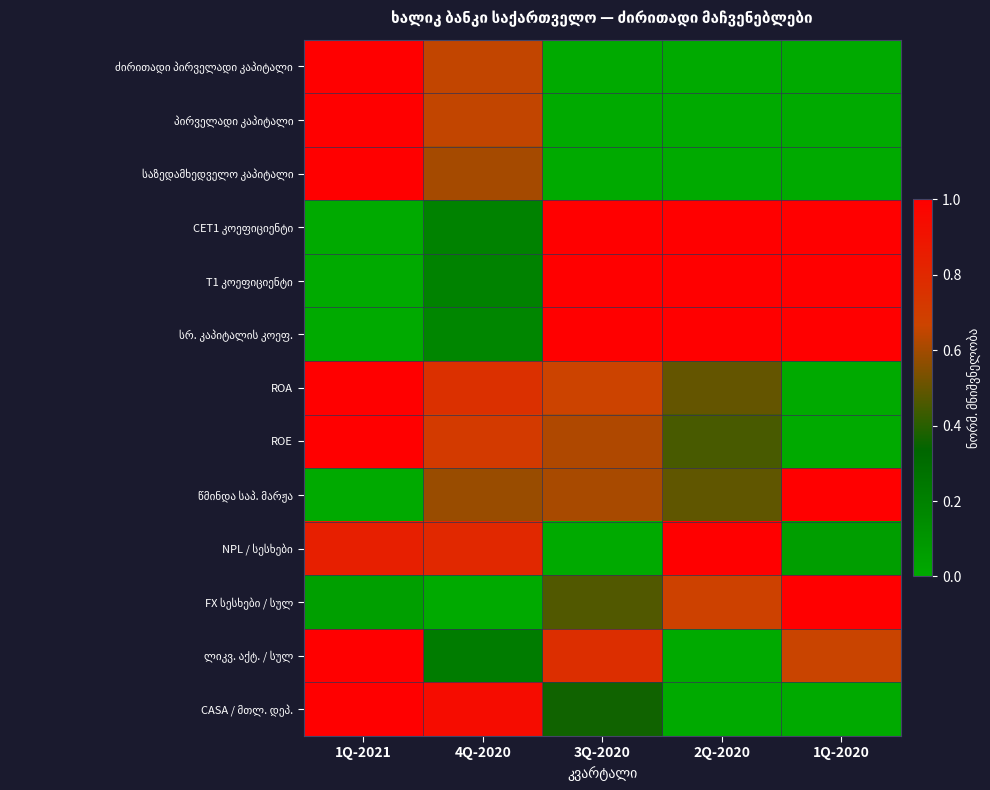

At 1Q-2021, list the series in order from largest to smallest.

ძირითადი პირველადი კაპიტალი, პირველადი კაპიტალი, საზედამხედველო კაპიტალი, ROA, ROE, ლიკვ. აქტ. / სულ, CASA / მთლ. დეპ., NPL / სესხები, FX სესხები / სულ, CET1 კოეფიციენტი, T1 კოეფიციენტი, სრ. კაპიტალის კოეფ., წმინდა საპ. მარჟა